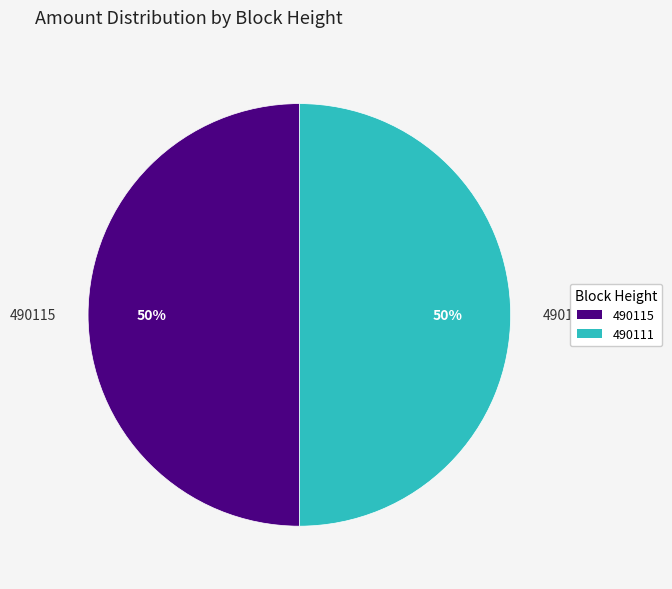

How many slices are in this pie chart?

2